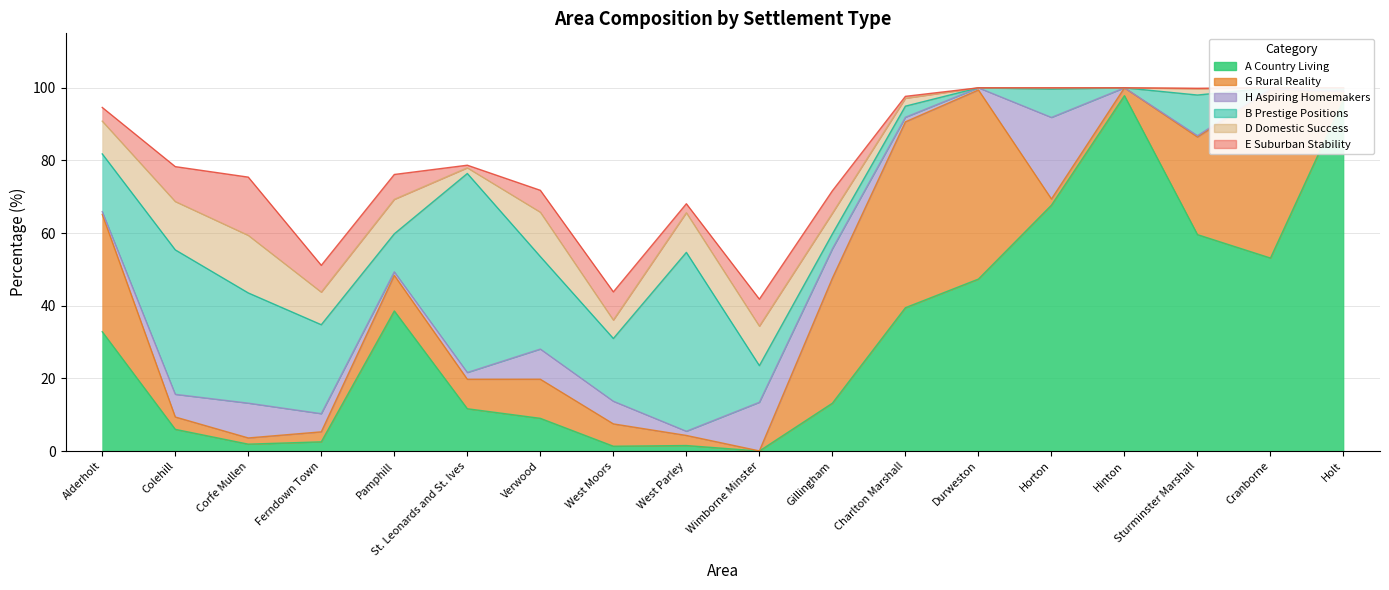

What are all the series names shown in the legend?

A Country Living, G Rural Reality, H Aspiring Homemakers, B Prestige Positions, D Domestic Success, E Suburban Stability